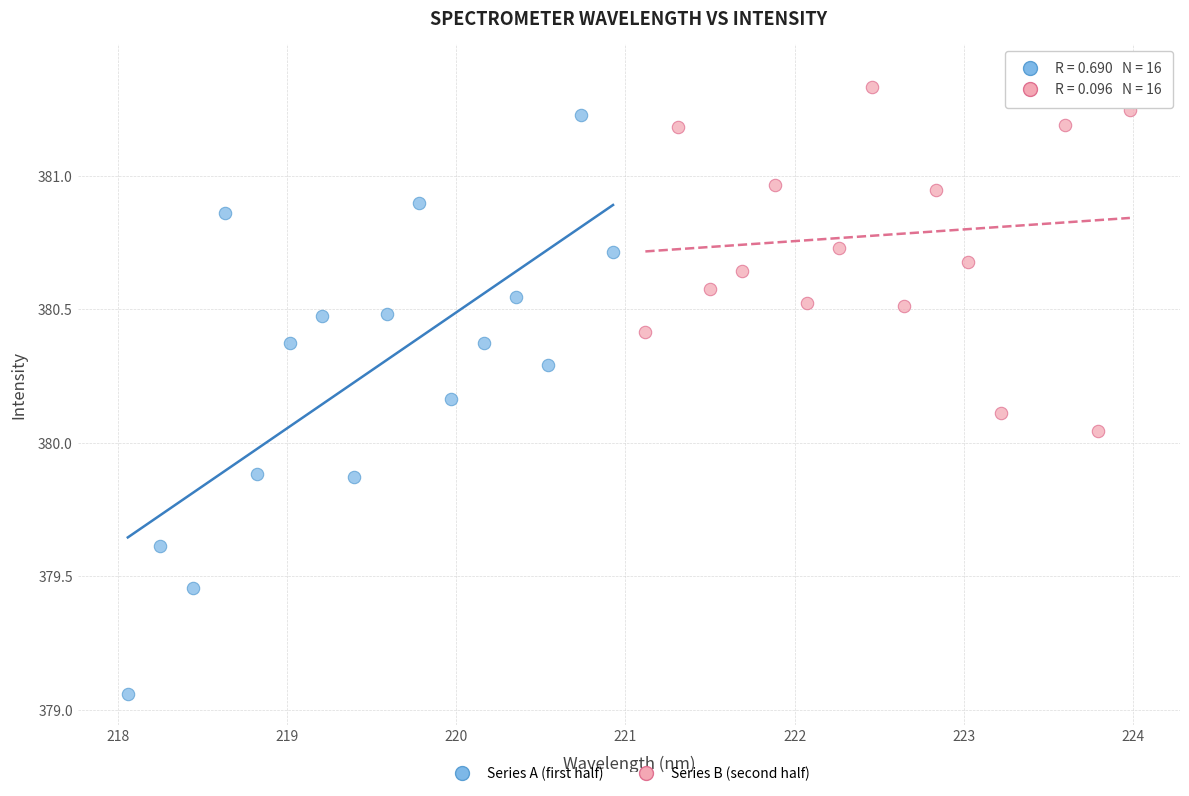

Which series contains the lowest Y value?

Series A (first half)